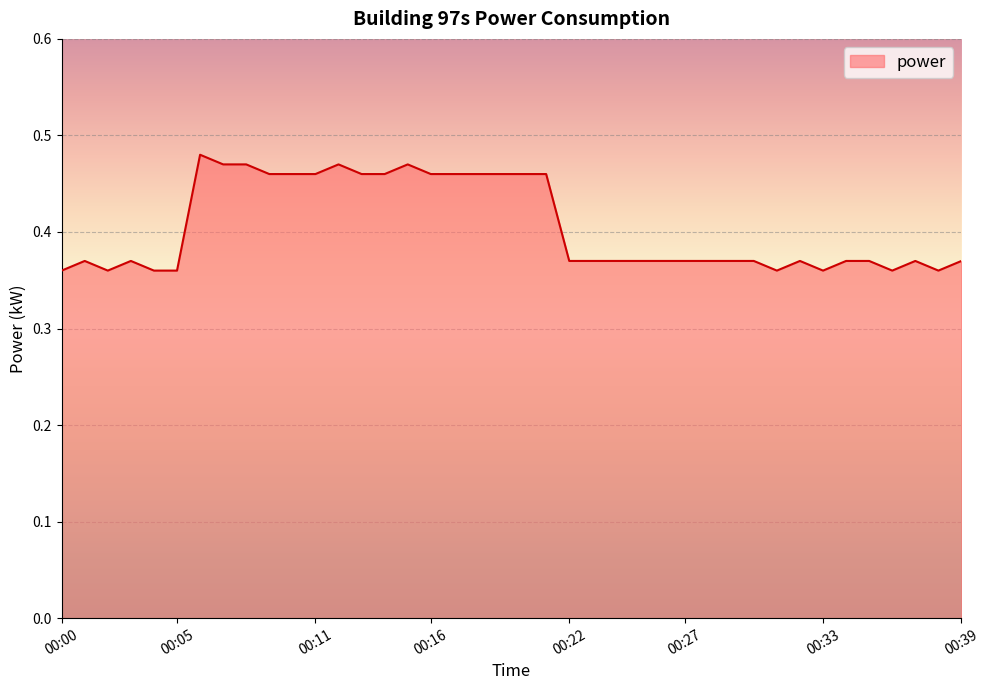

What is the difference between the maximum and second lowest values?

0.1